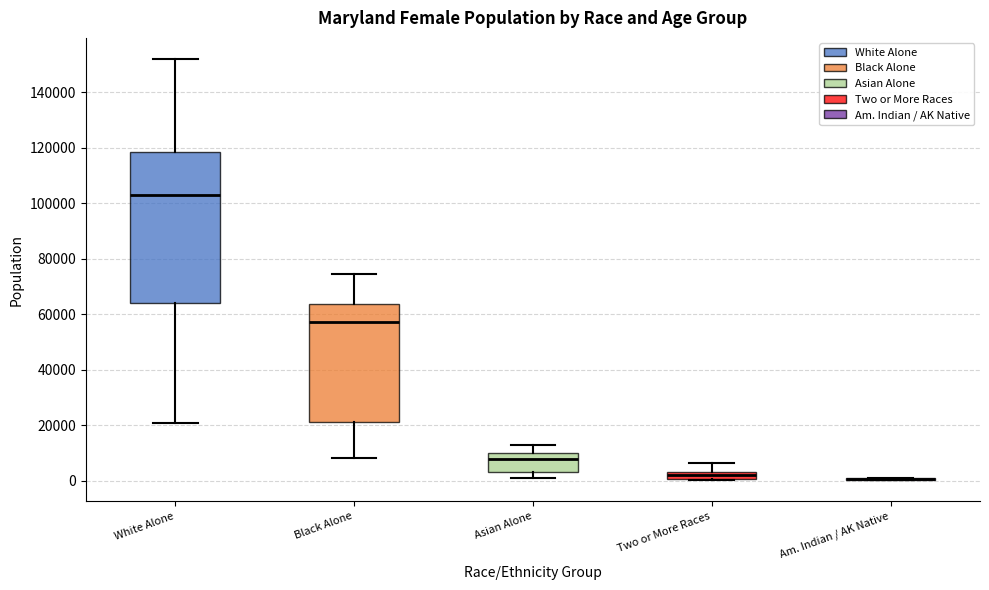

Which box is the tallest, from its lower edge to its upper edge?

White Alone